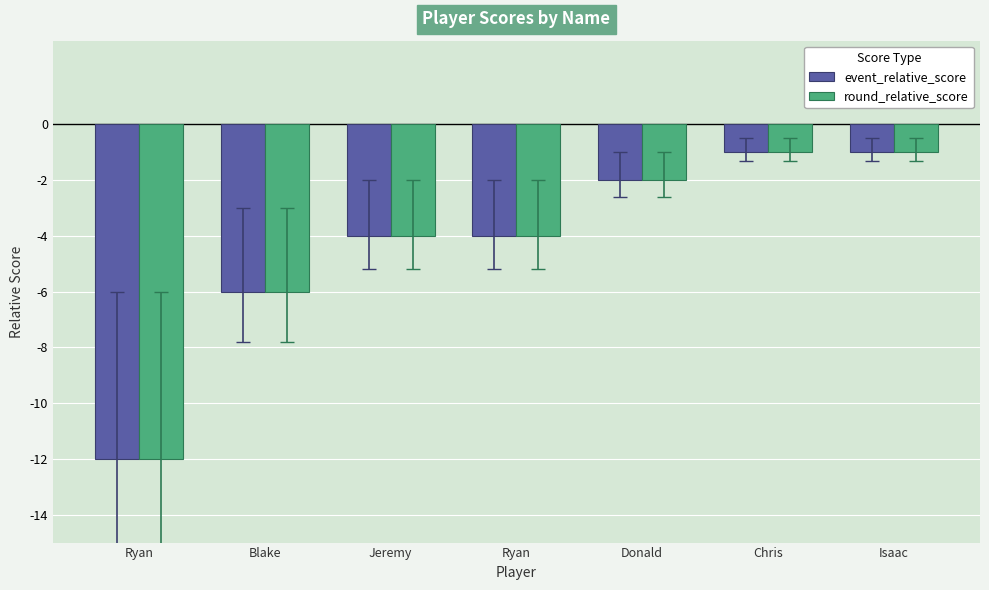

Count the number of categories in the chart.

7